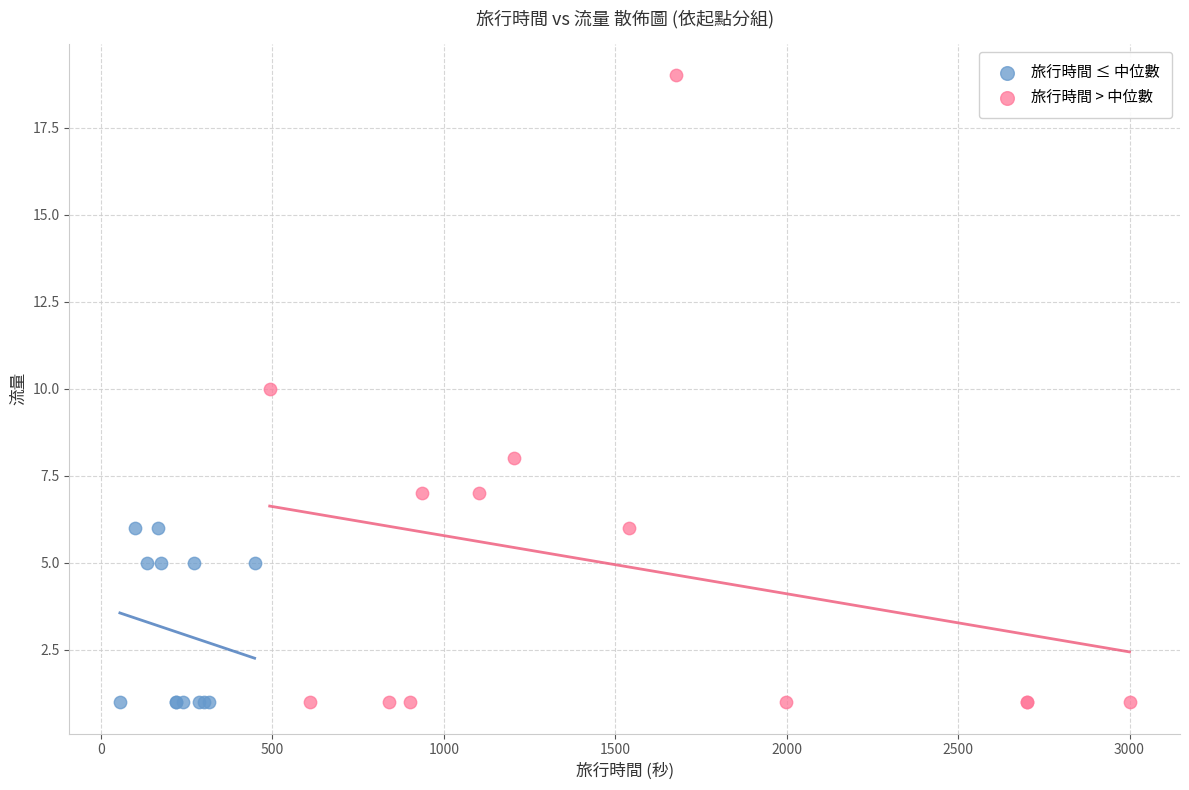

What are all the series names shown in the legend?

旅行時間 ≤ 中位數, 旅行時間 > 中位數